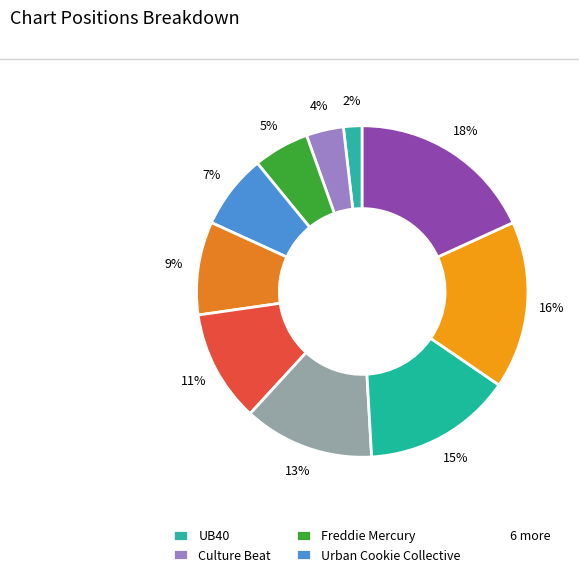

What is the smallest slice in the pie chart?

UB40